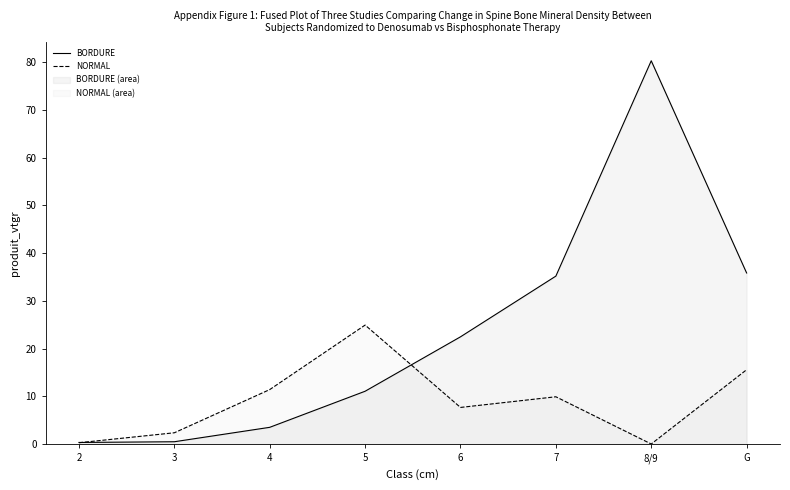

What is the label of the 1st point from the right?

G